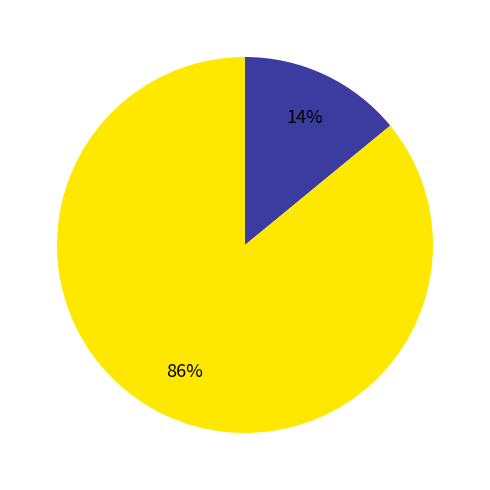

Is there any slice that represents more than half of the pie?

Yes